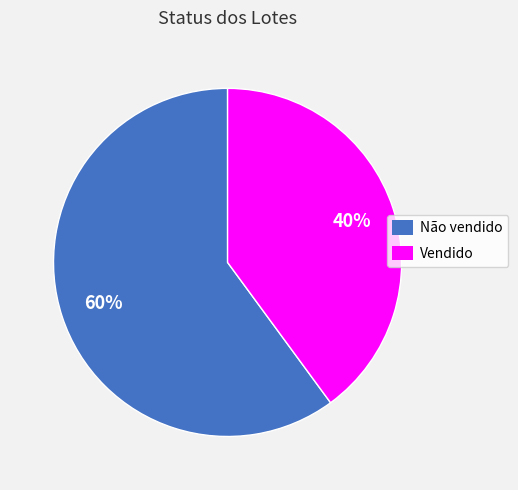

What is the ratio of the value at Vendido to the value at Não vendido?

0.7